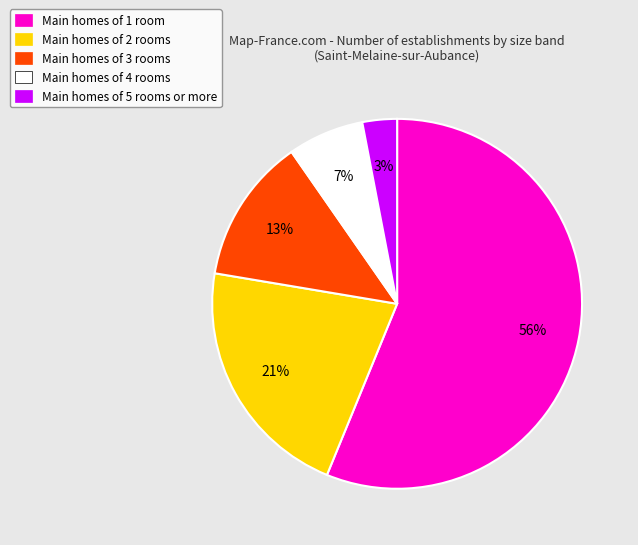

To the nearest percent, what is the average slice percentage?

20%